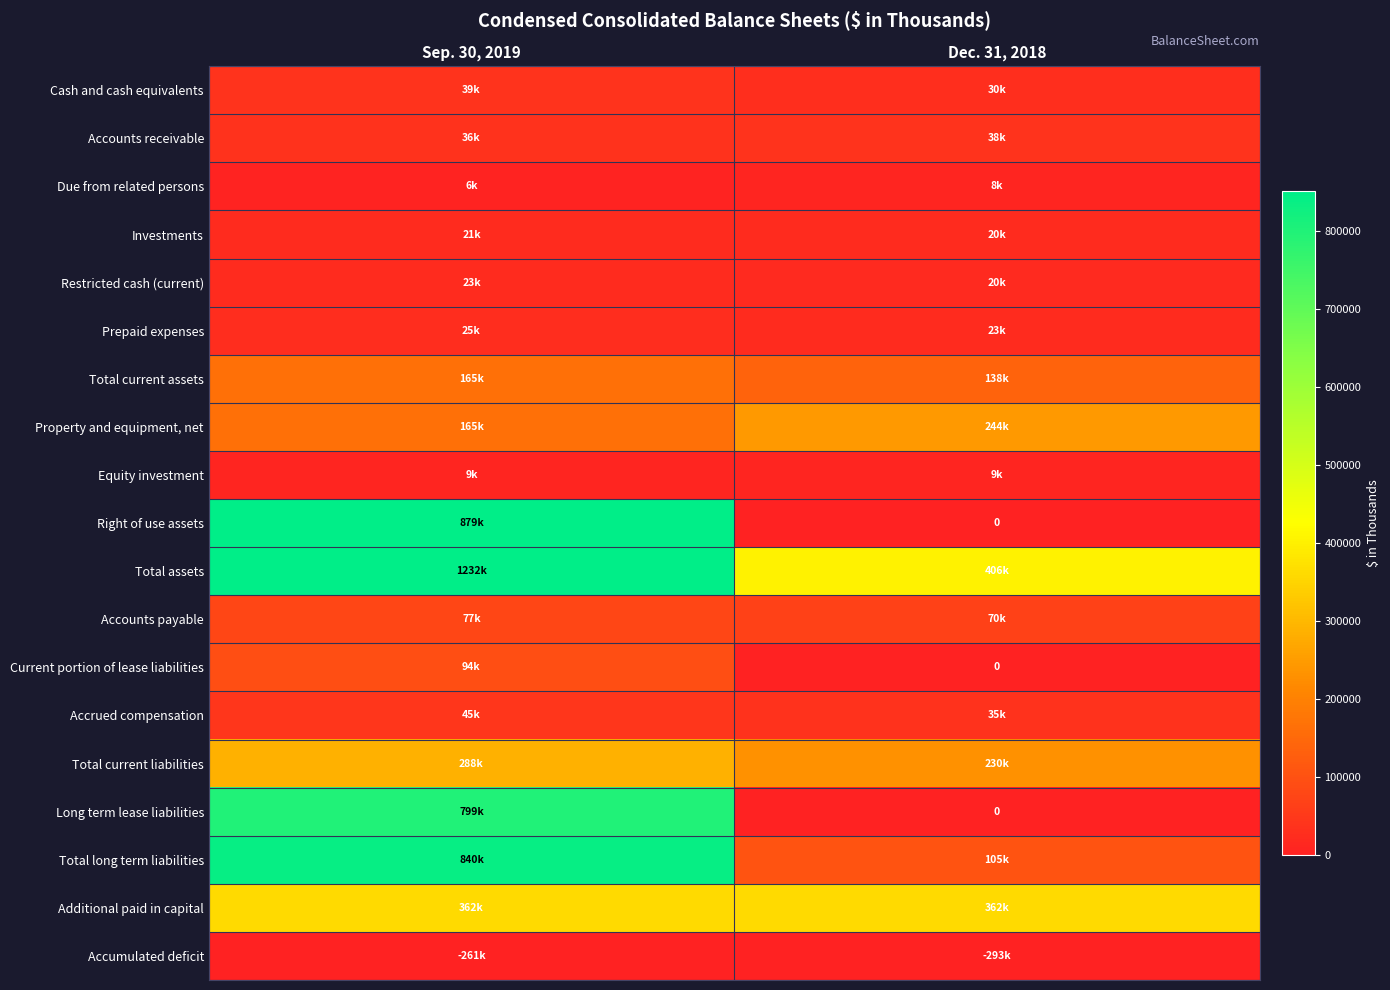

Count the number of categories in the chart.

2